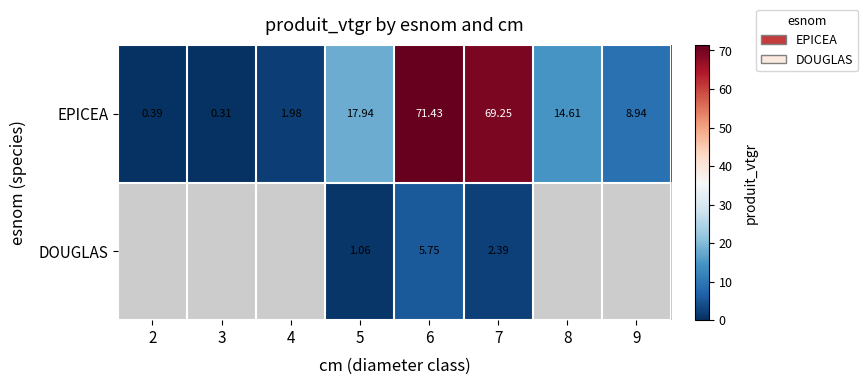

Which category has the lowest value in the EPICEA series?

3